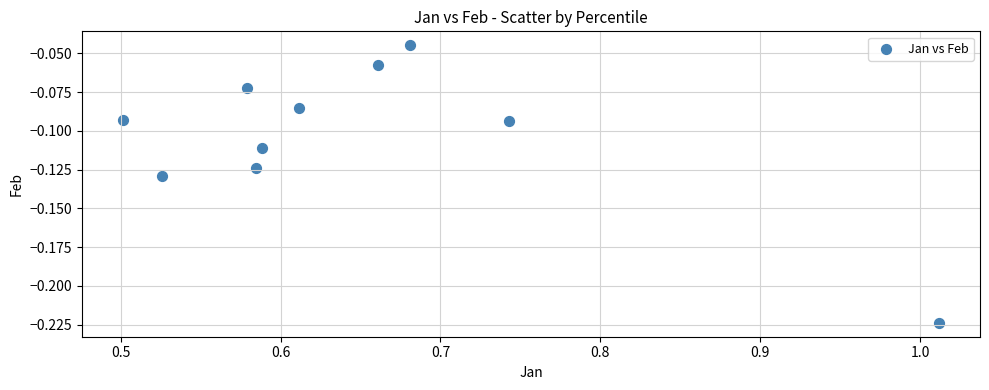

What is the range of X values (max minus min)?

0.5